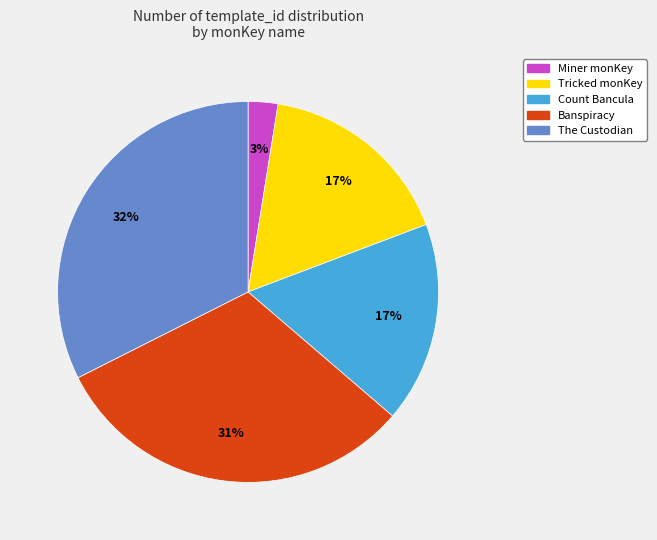

To the nearest percent, what percentage of the pie is Count Bancula?

17%